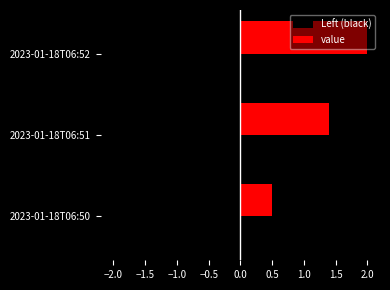

What is the maximum value shown in the chart?

2.0